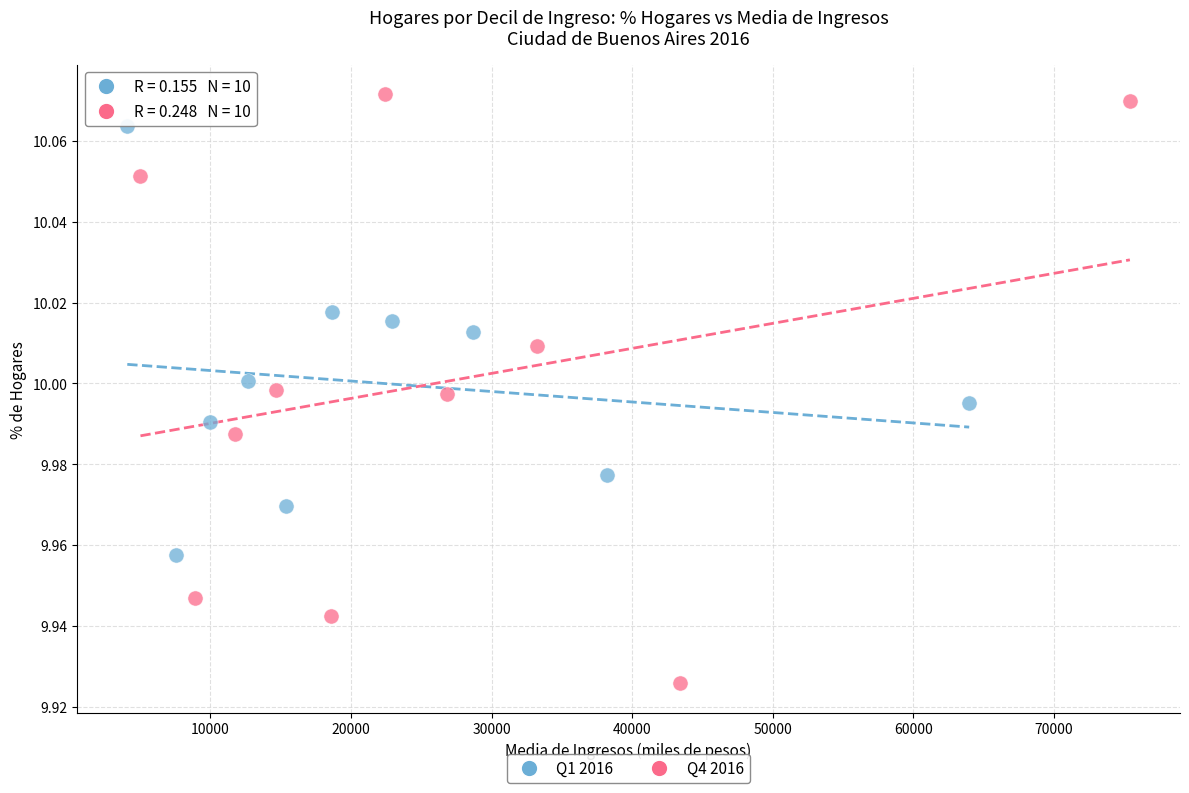

Which series reaches the maximum Y coordinate?

Q4 2016